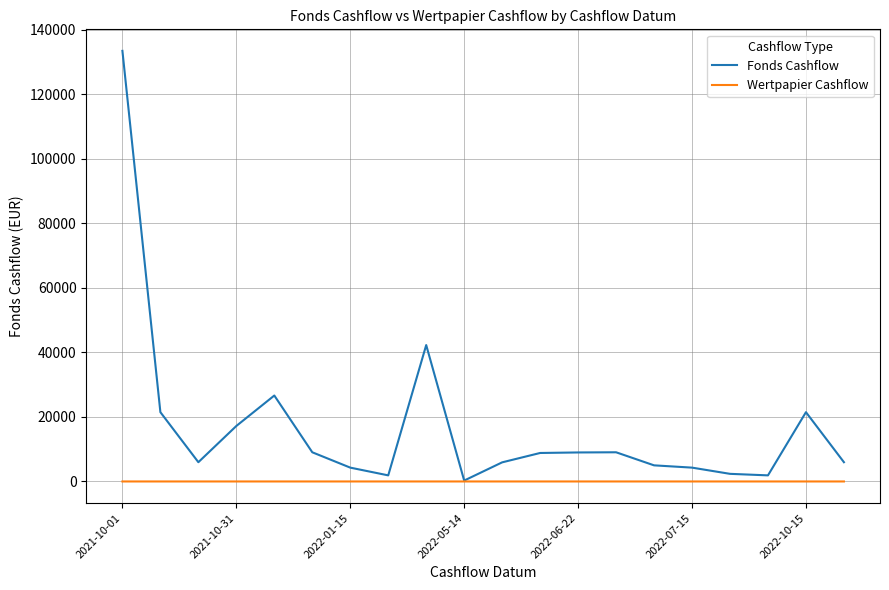

Rank the series by their average value, from highest to lowest.

Fonds Cashflow, Wertpapier Cashflow